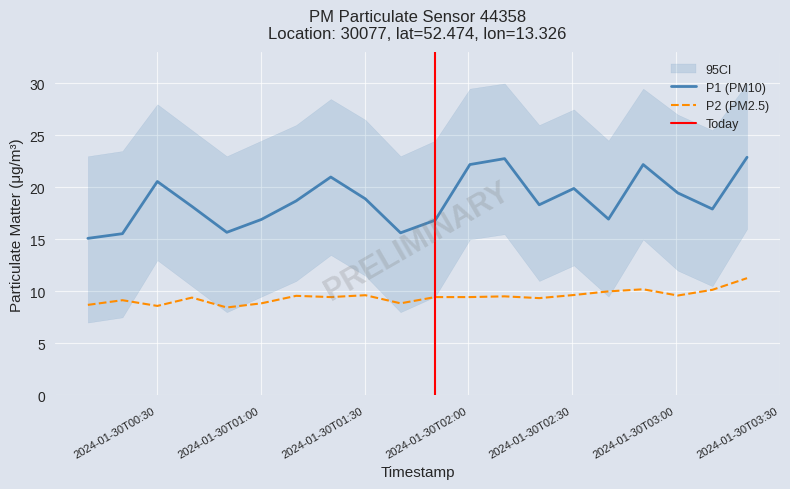

True or false: P2 (PM2.5) and P1 (PM10) intersect in this chart.

False